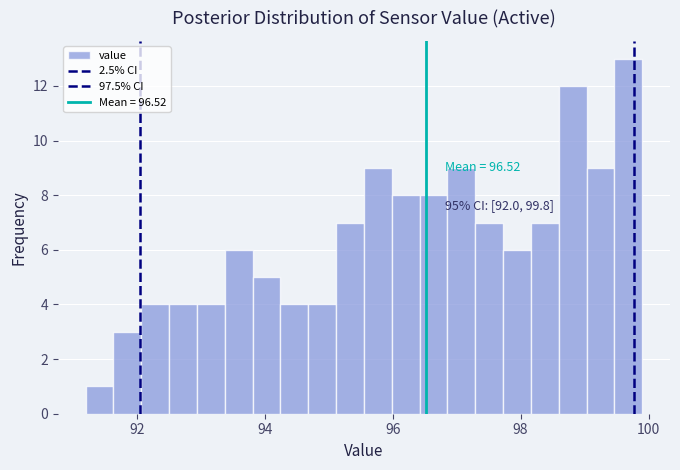

Read against the x-axis, roughly where is the centre of the tallest bar?

99.6